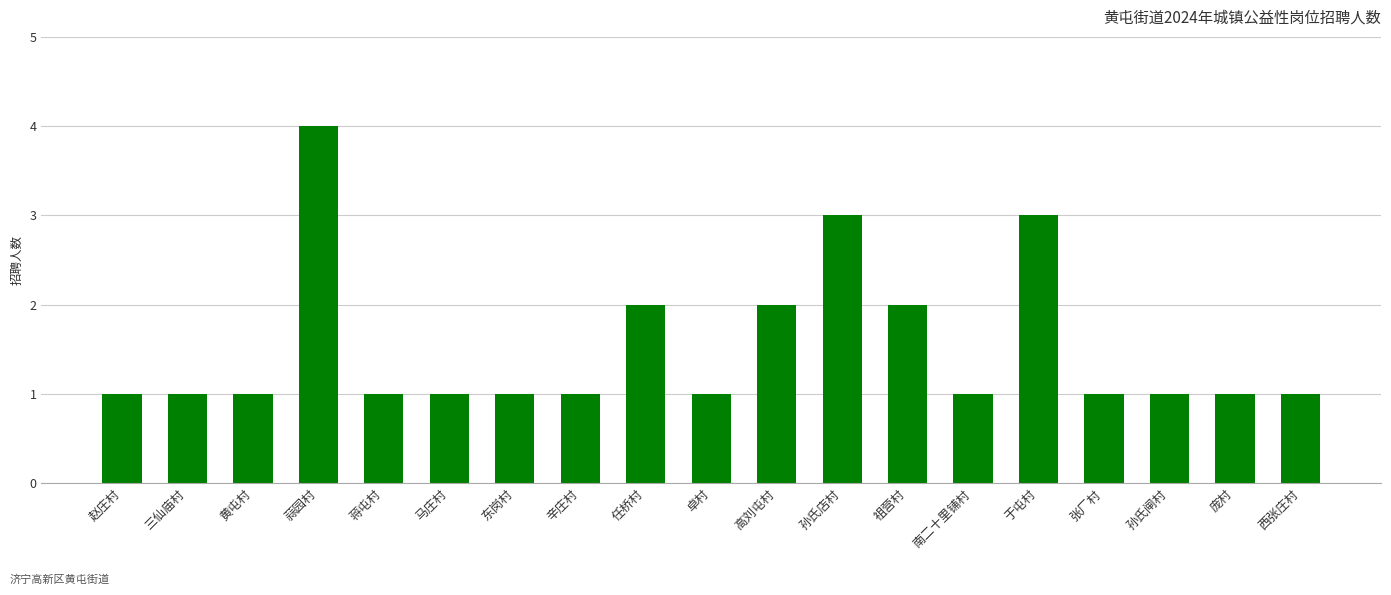

Reading left to right, list all the values displayed in this chart.

赵庄村=1	三仙庙村=1	黄屯村=1	蒜园村=4	蒋屯村=1	马庄村=1	东岗村=1	辛庄村=1	任桥村=2	卓村=1	高刘屯村=2	孙氏店村=3	祖营村=2	南二十里铺村=1	于屯村=3	张厂村=1	孙氏闸村=1	庞村=1	西张庄村=1